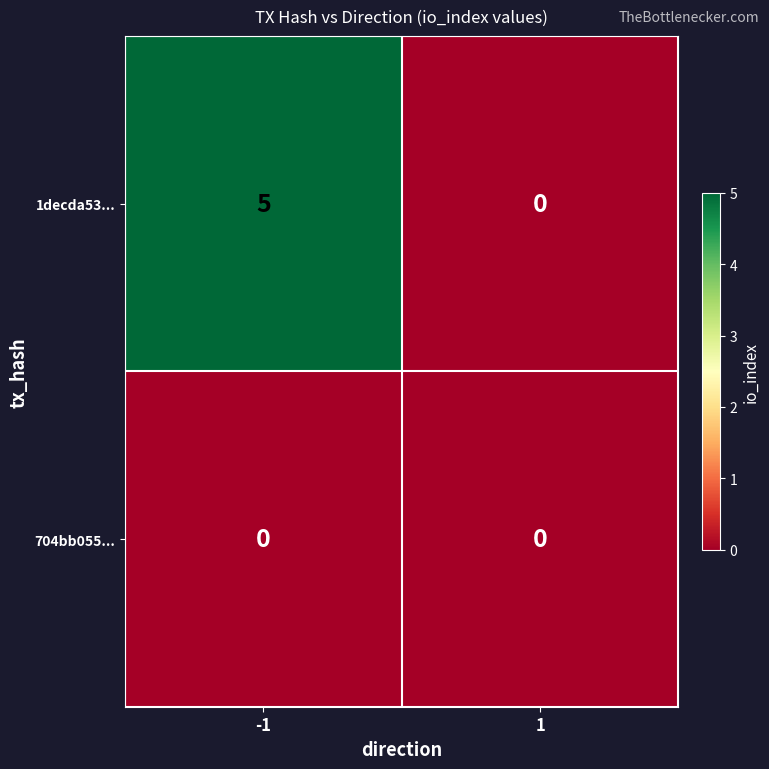

What is the greatest value displayed?

5